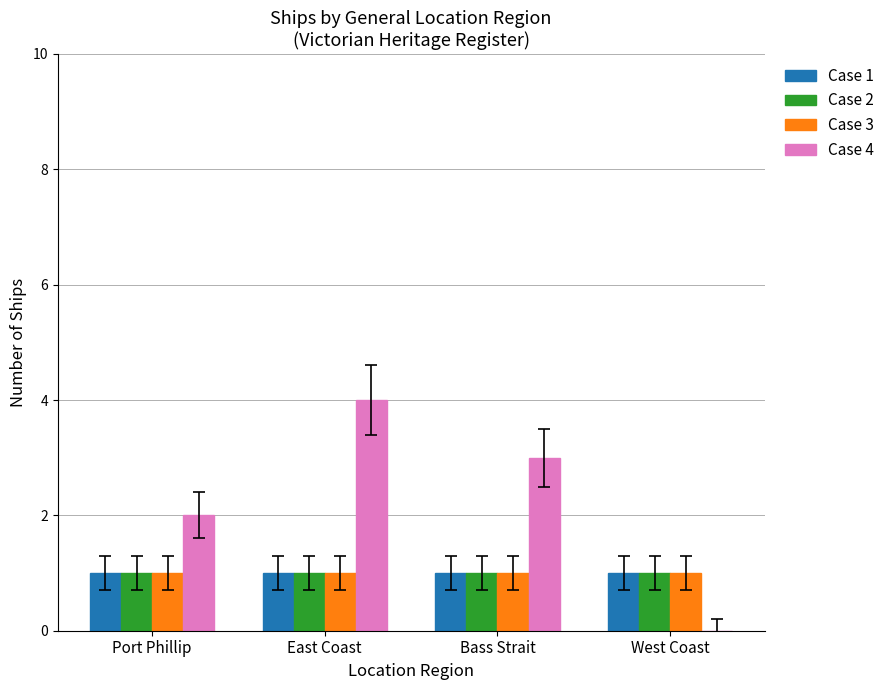

Which series has the largest total across all categories?

Case 4